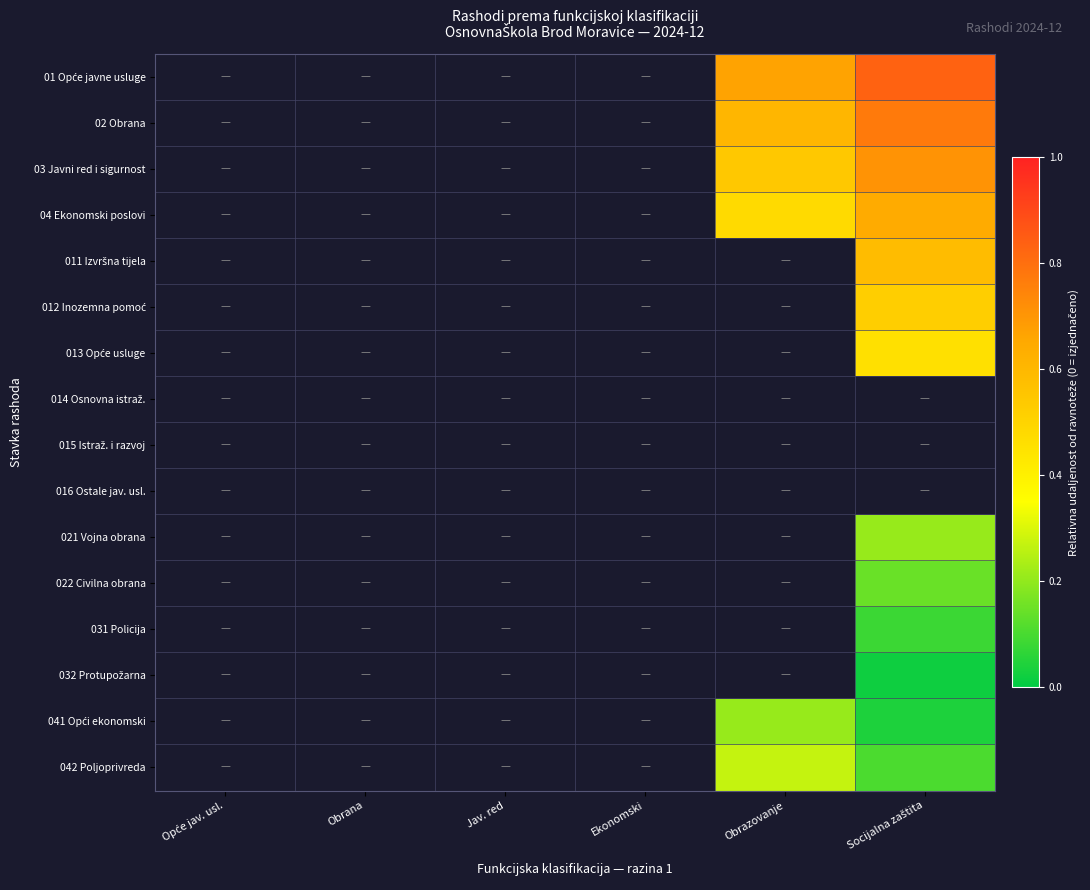

Which category has the highest value across all series?

Socijalna zaštita